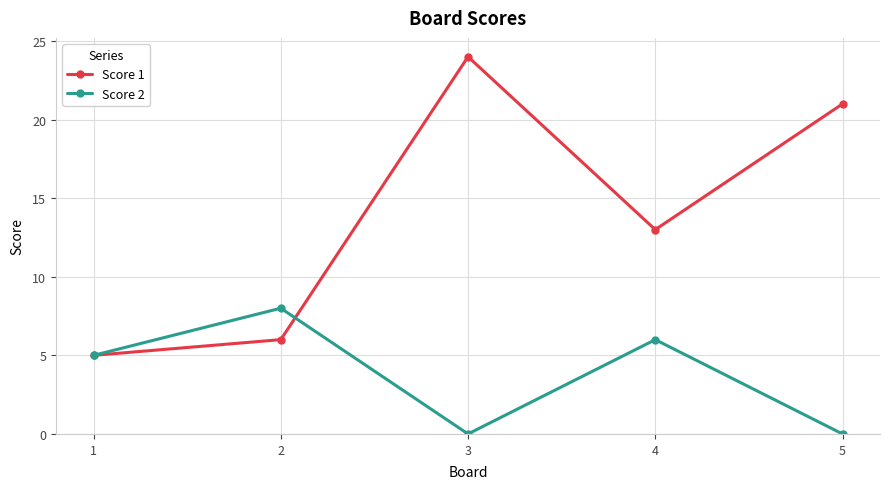

Which series ends up on top after the final intersection of Score 2 and Score 1?

Score 1